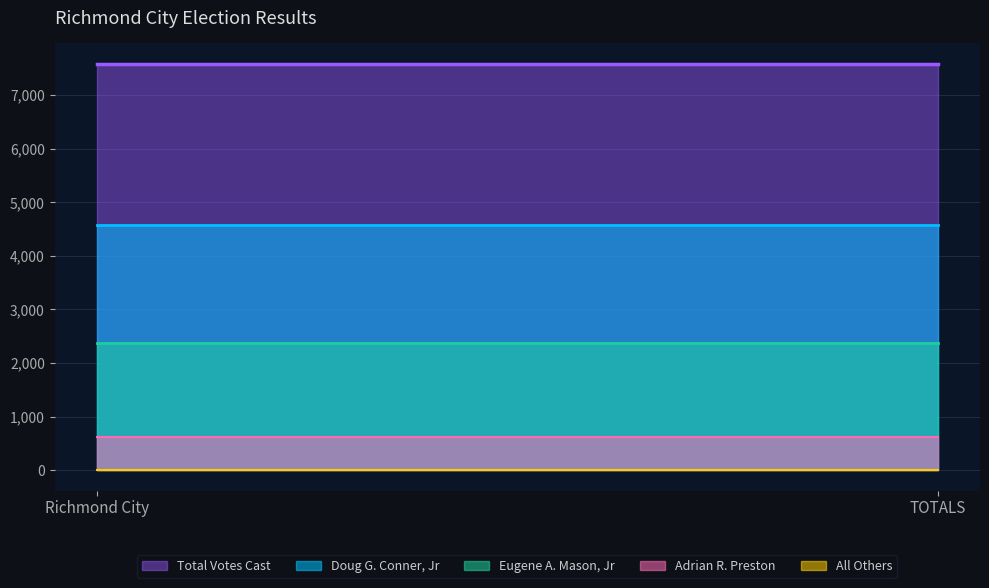

At which label is Doug G. Conner, Jr closest to 4574?

Richmond City